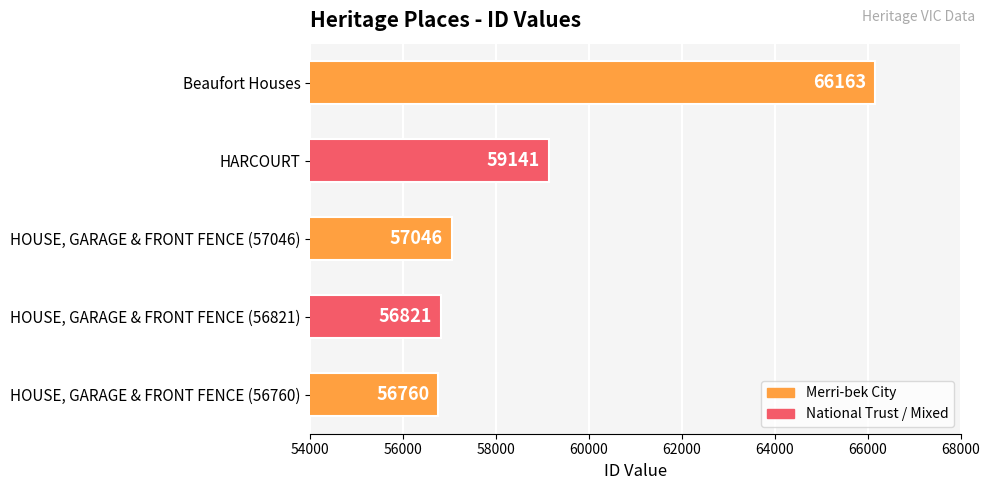

At which category does the chart reach its minimum across all series?

HOUSE, GARAGE & FRONT FENCE (56760)